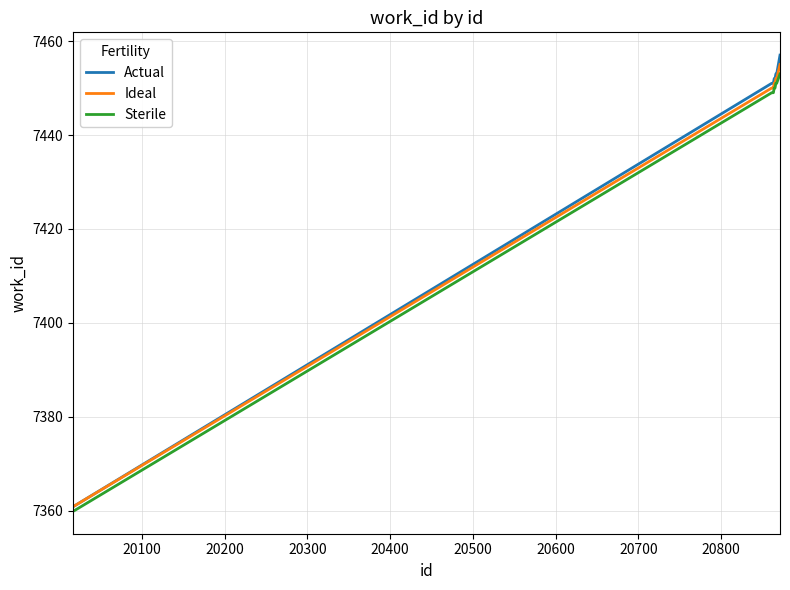

What is the minimum value for Sterile?

7360